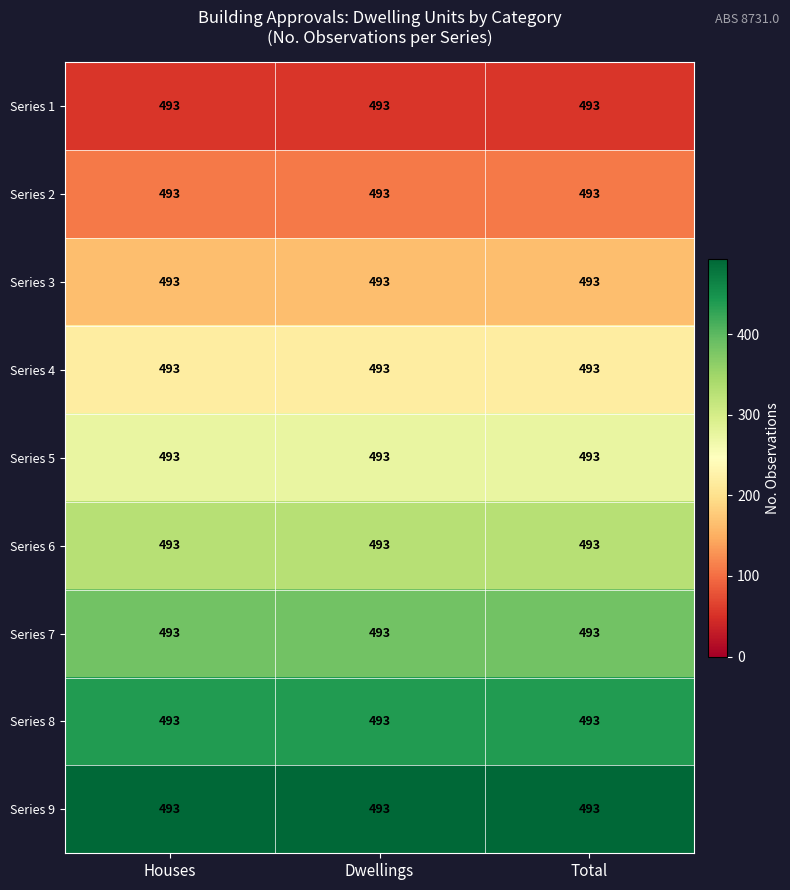

How many series are shown in this chart?

9